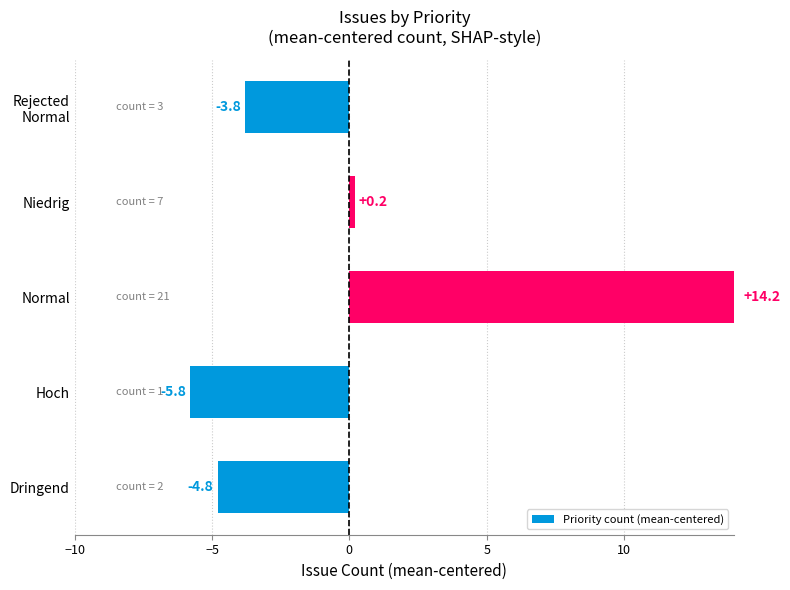

What is the change in value from Dringend to Normal?

+19.0